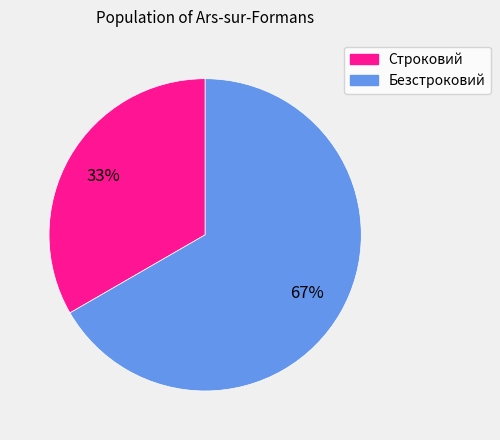

What is the smallest slice in the pie chart?

Строковий